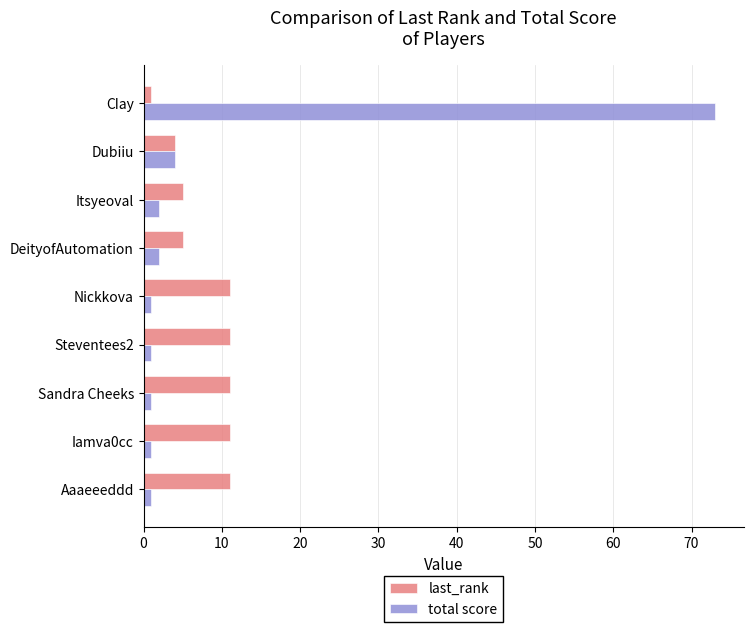

What is the difference between the second highest and second lowest values in the last_rank series?

7